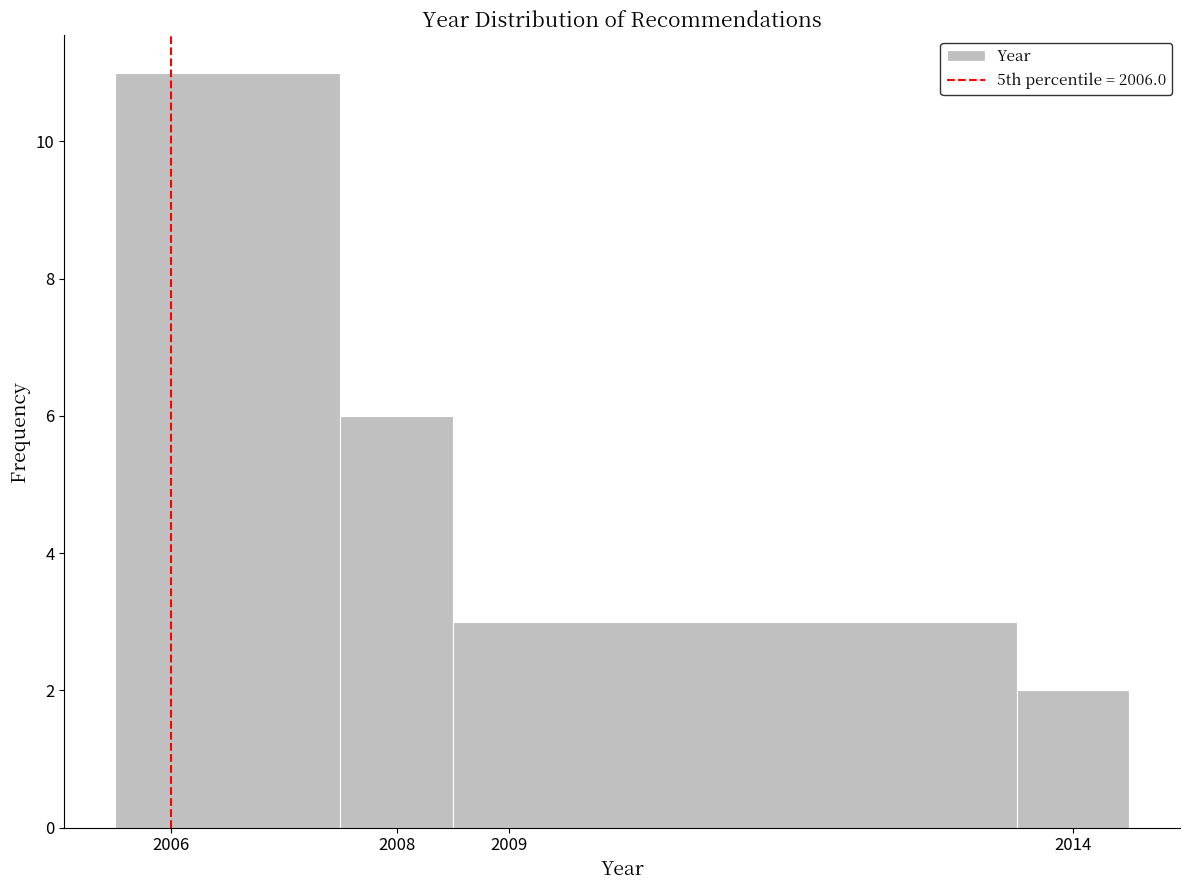

What is the height of the bar covering 2013.5 to 2014.5 on the x-axis? The values are not printed on the chart, so give them approximately, as read against the axis.

2